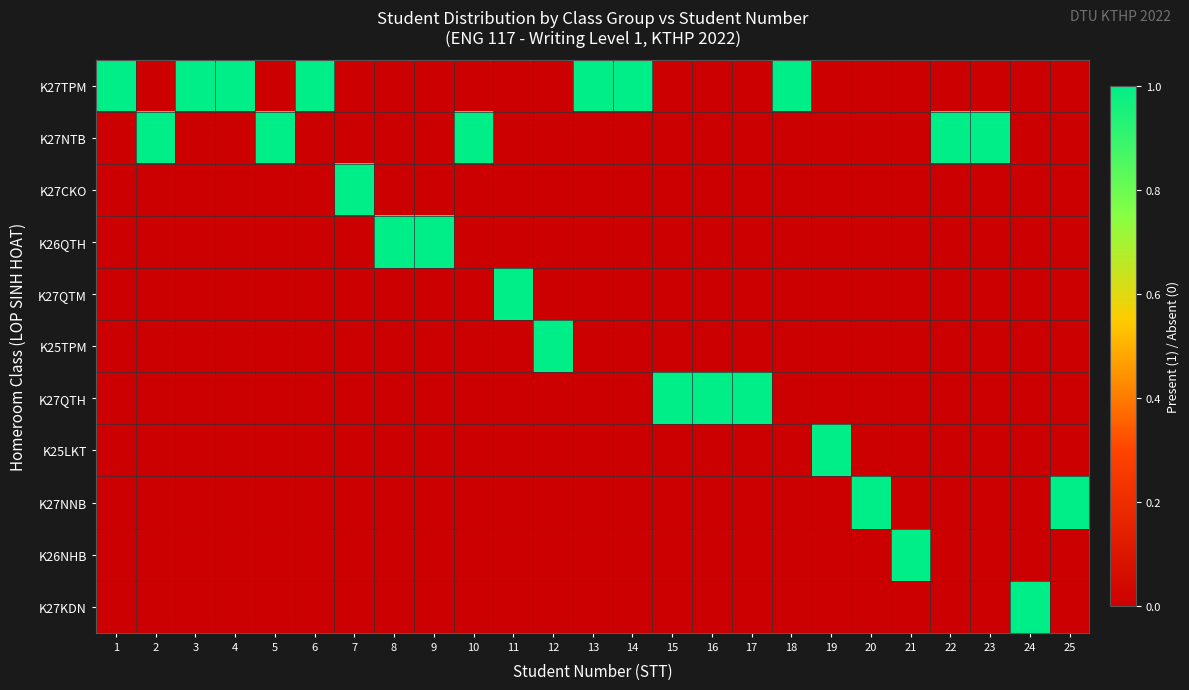

At which category is the sum across all series the highest?

1